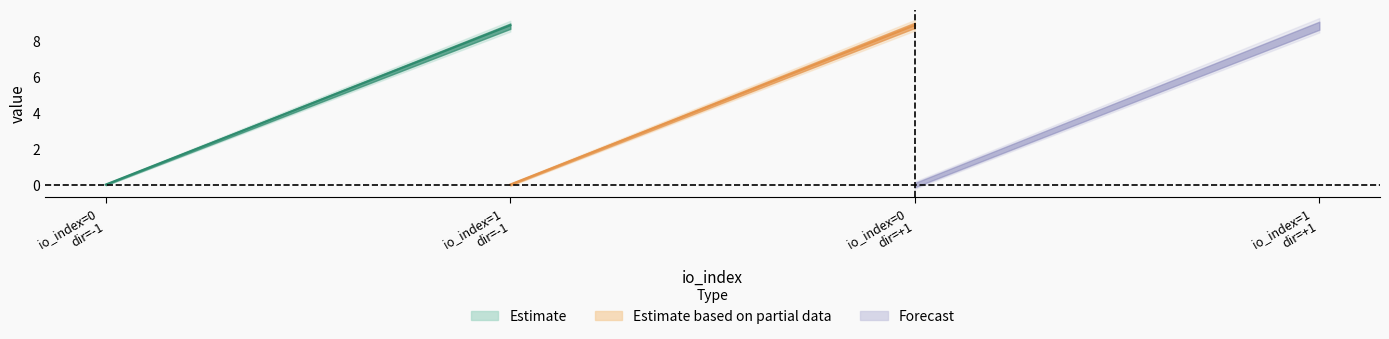

The value of value at -1 is 5.0. True or false?

False